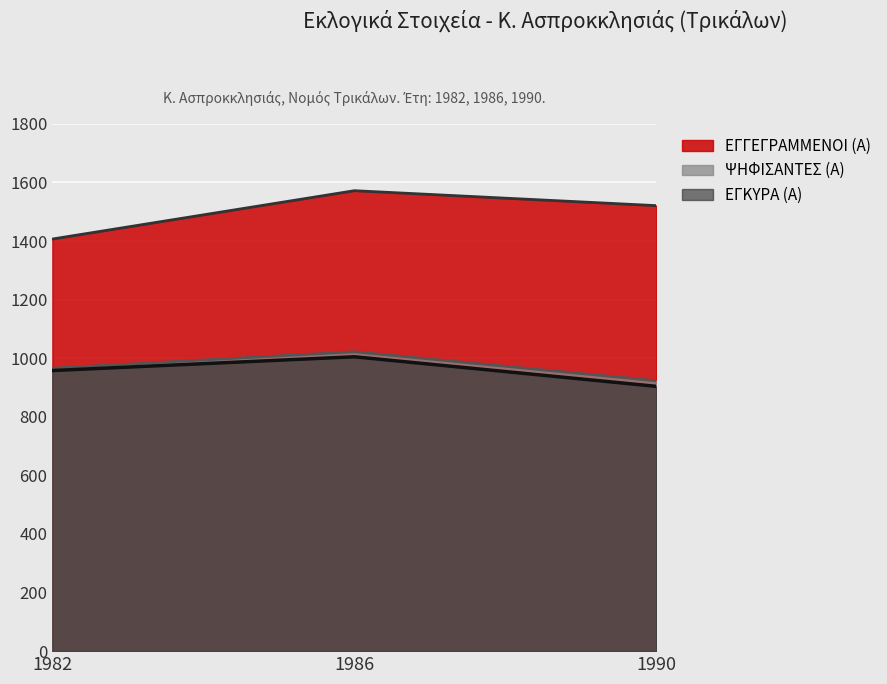

List the labels in order of ΕΓΚΥΡΑ (Α) value, largest first.

1986, 1982, 1990